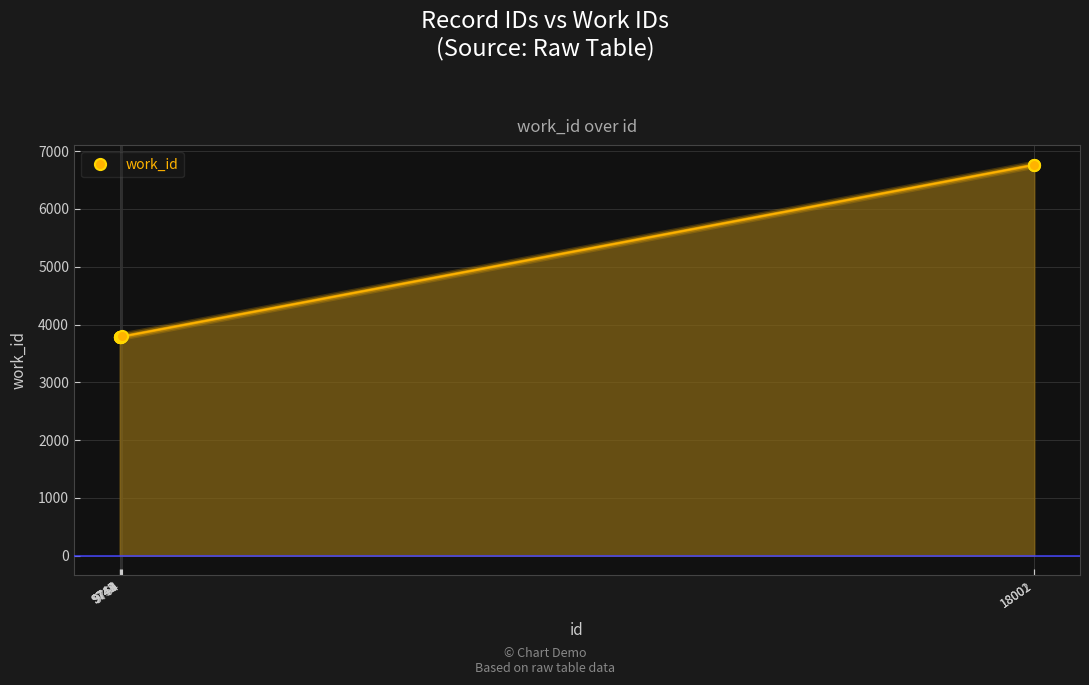

How many distinct data groups are displayed?

1